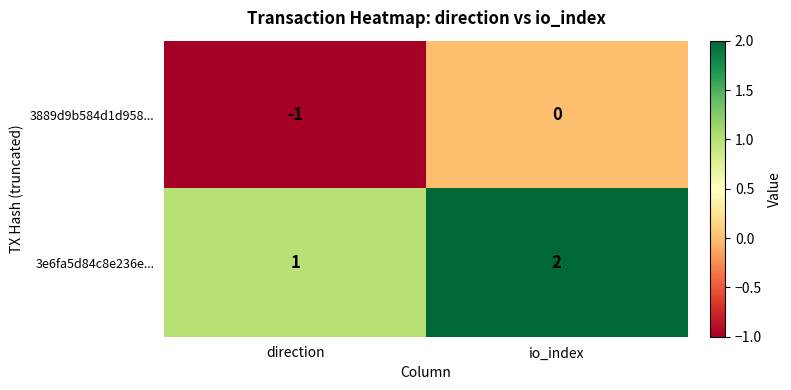

Rank the series by their average value, from highest to lowest.

3e6fa5d84c8e236e..., 3889d9b584d1d958...